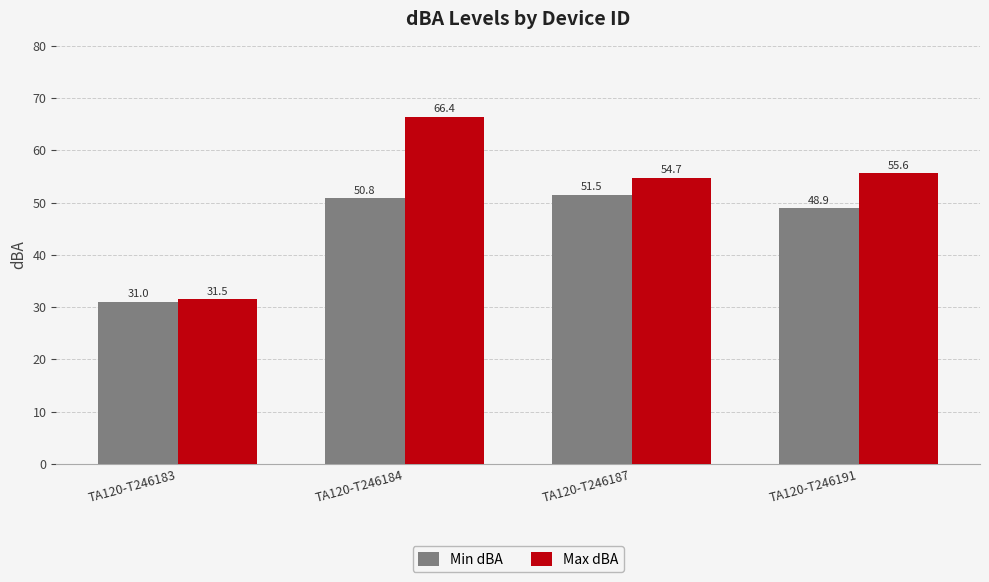

Rank the series by their maximum value, from lowest to highest.

Min dBA, Max dBA